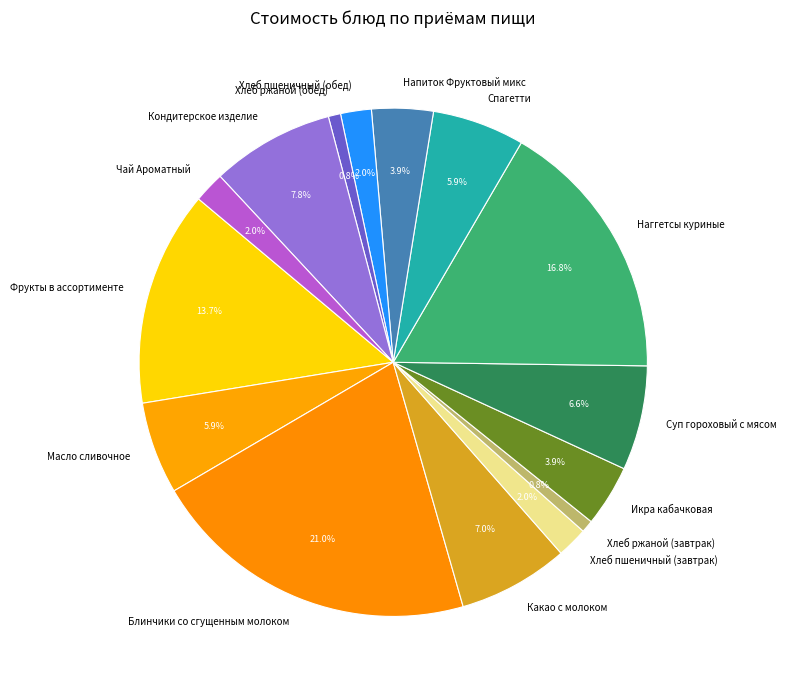

True or false: Масло сливочное accounts for 1% of the total.

False